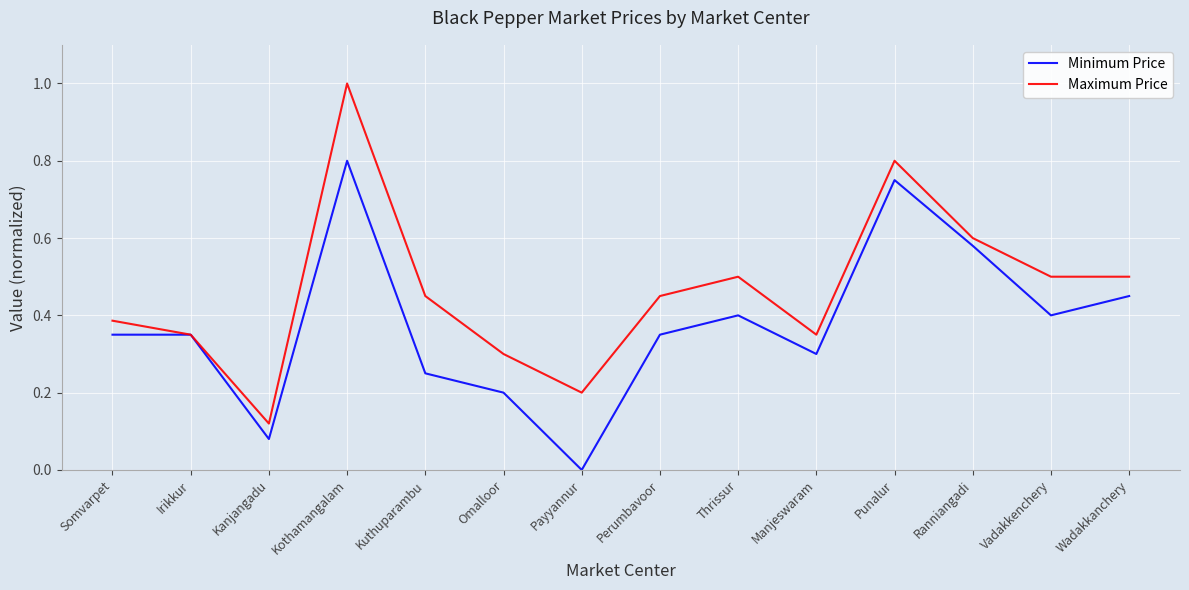

Between Kothamangalam and Thrissur, which series saw the biggest shift?

Maximum Price